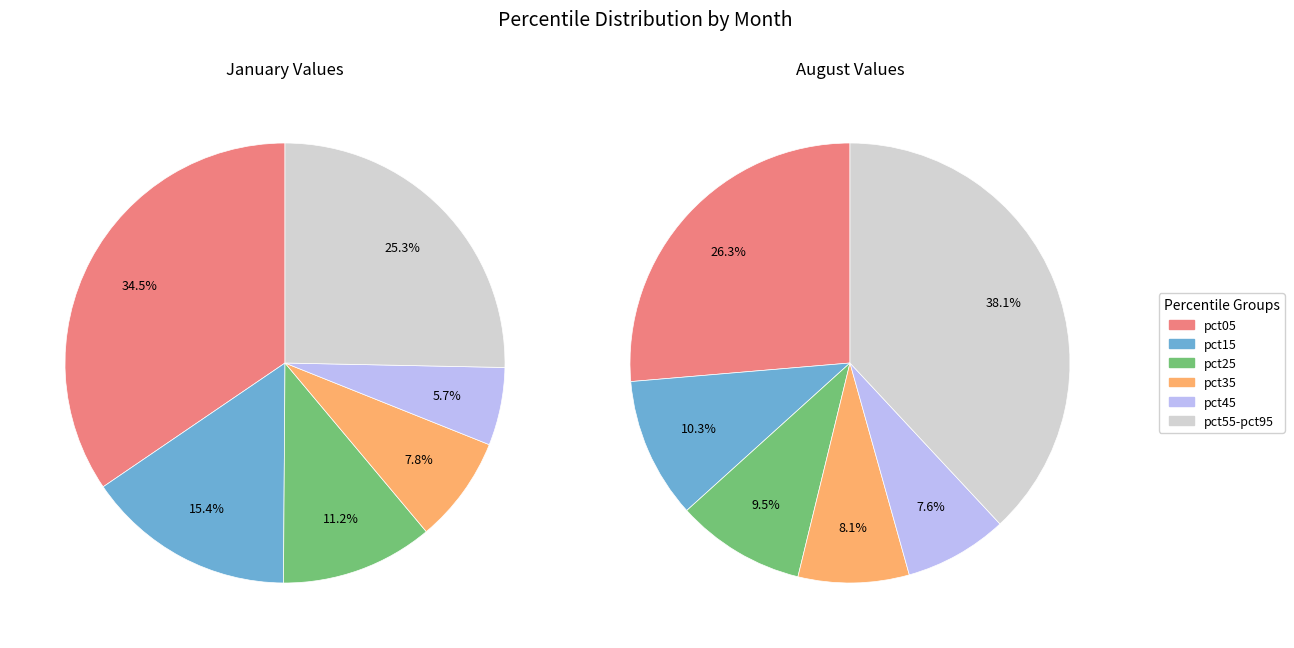

Is there any slice that represents more than half of the pie?

No